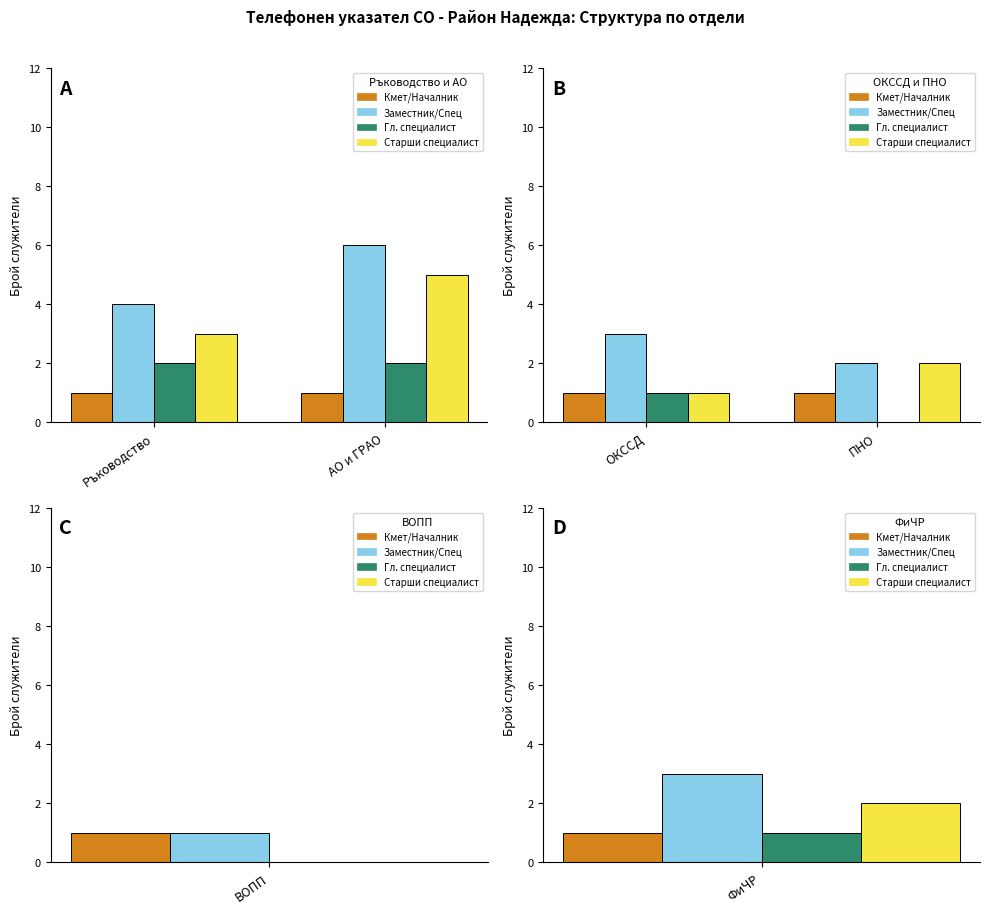

Read the Кмет/Началник value at ПНО.

1